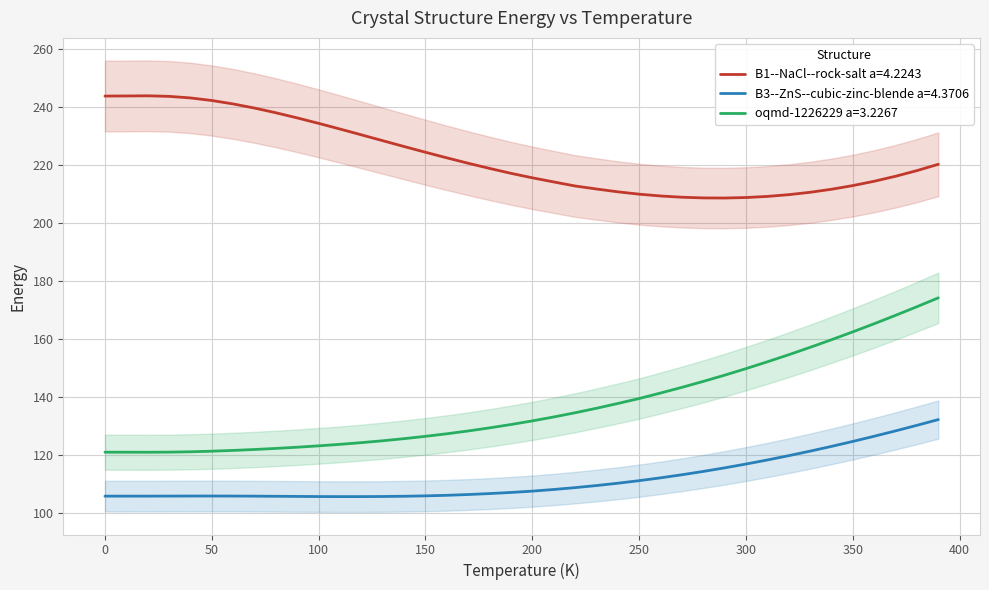

What is the minimum value shown in the chart?

105.6